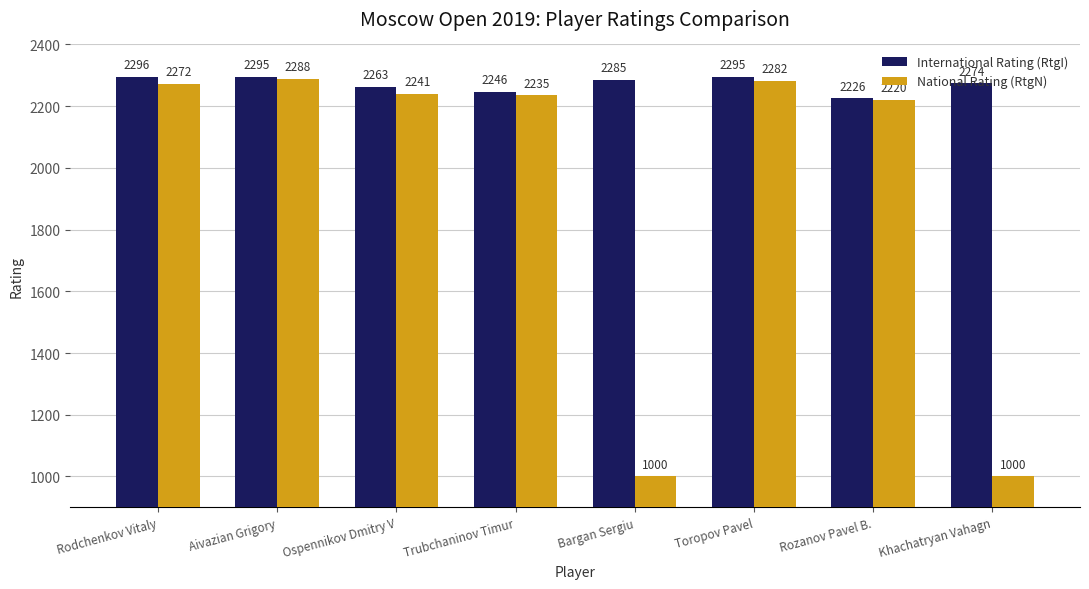

Reading left to right, extract all data points from this chart.

International Rating (RtgI): 2296	2295	2263	2246	2285	2295	2226	2274
National Rating (RtgN): 2272	2288	2241	2235	1000	2282	2220	1000